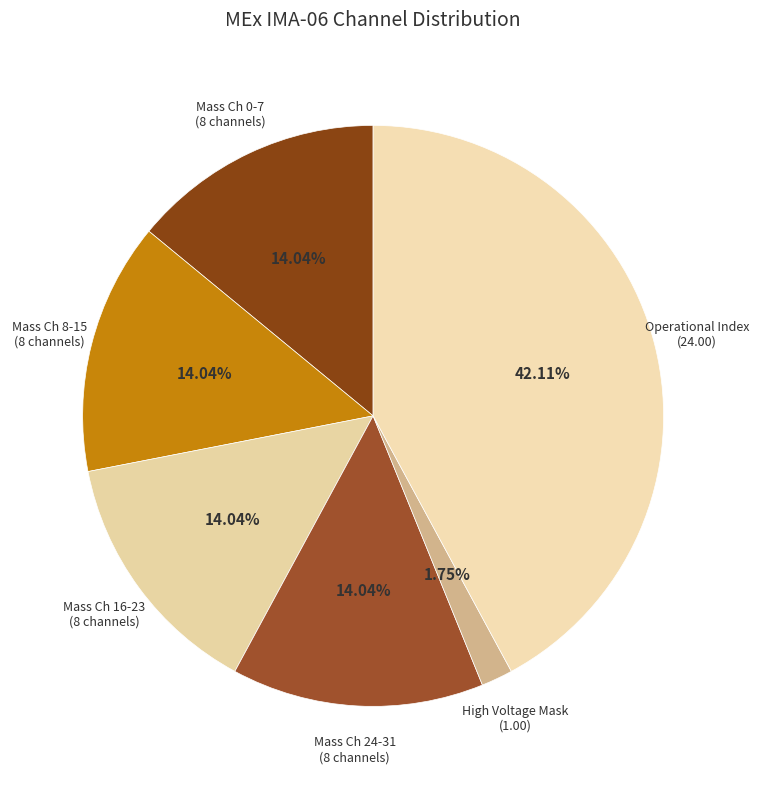

How many segments does this pie chart have?

6